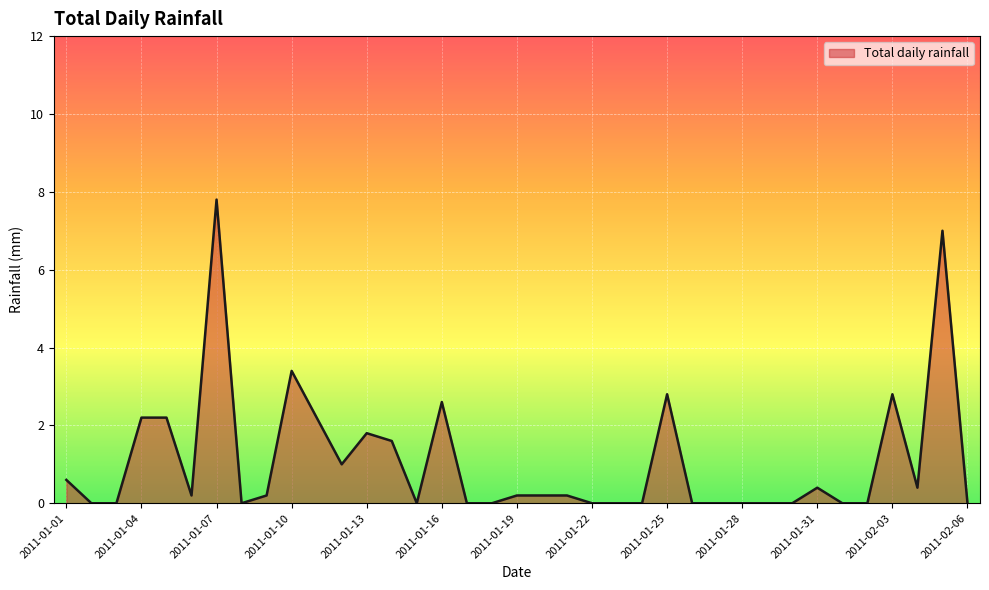

What is the maximum value shown in the chart?

7.8